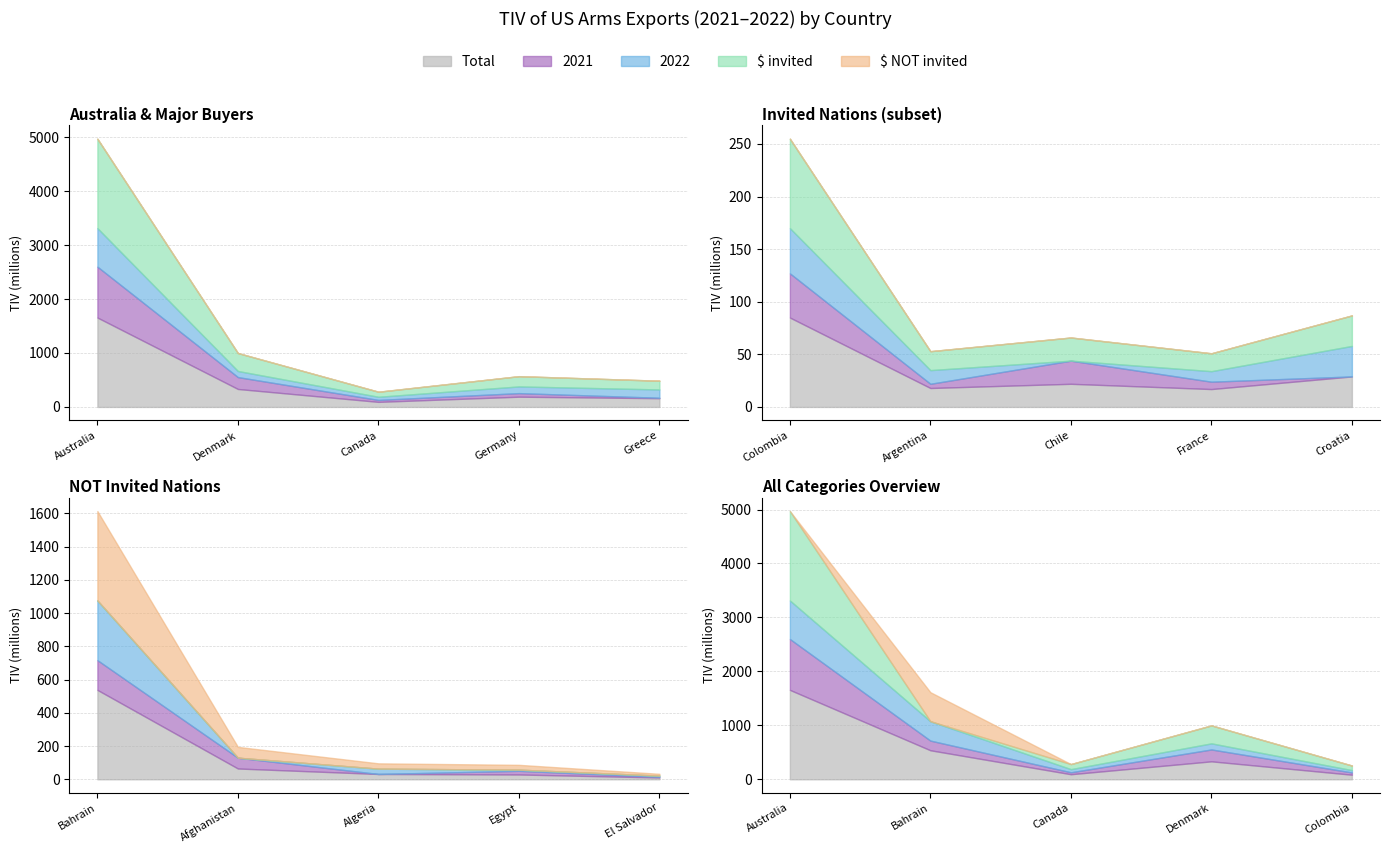

True or false: 2022 has more than 1 interior local peaks.

True